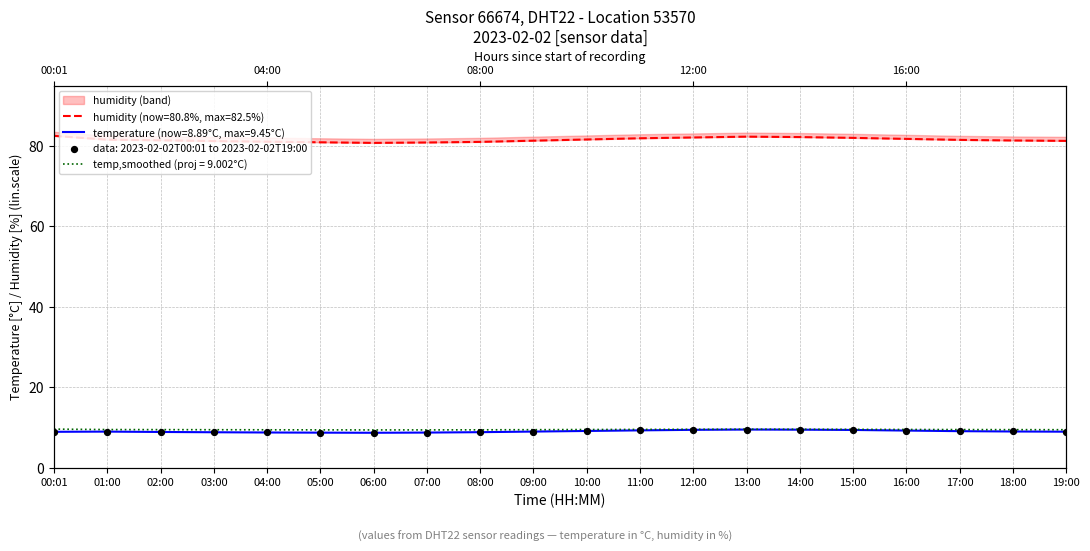

At how many categories does at least one series exceed 39?

20